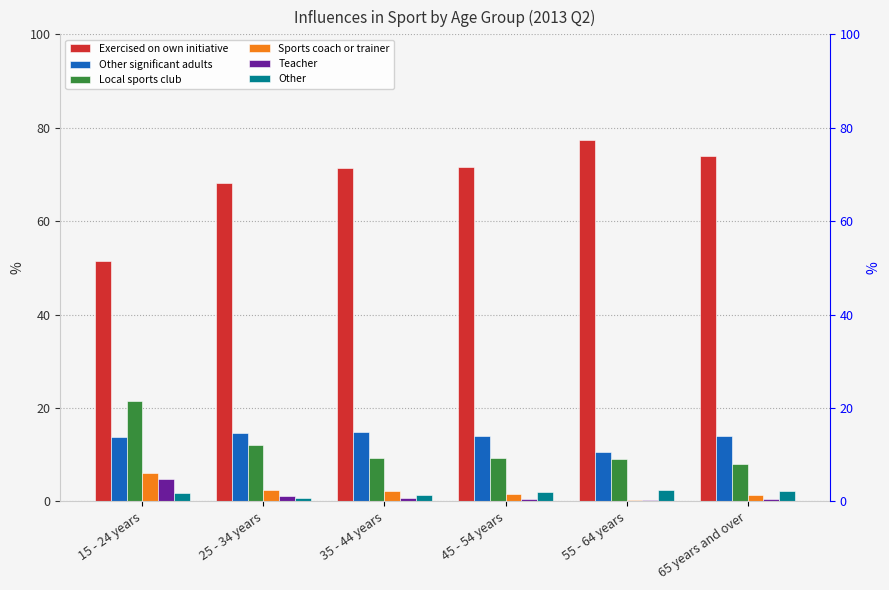

Reading left to right, list all the values displayed in this chart.

Exercised on own initiative: 15 - 24 years=51.5	25 - 34 years=68.1	35 - 44 years=71.4	45 - 54 years=71.7	55 - 64 years=77.3	65 years and over=73.9
Other significant adults: 15 - 24 years=13.8	25 - 34 years=14.6	35 - 44 years=14.9	45 - 54 years=14.1	55 - 64 years=10.6	65 years and over=14.0
Local sports club: 15 - 24 years=21.6	25 - 34 years=12.1	35 - 44 years=9.3	45 - 54 years=9.2	55 - 64 years=9.0	65 years and over=8.0
Sports coach or trainer: 15 - 24 years=6.0	25 - 34 years=2.5	35 - 44 years=2.2	45 - 54 years=1.6	55 - 64 years=0.3	65 years and over=1.3
Teacher: 15 - 24 years=4.8	25 - 34 years=1.2	35 - 44 years=0.7	45 - 54 years=0.6	55 - 64 years=0.3	65 years and over=0.5
Other: 15 - 24 years=1.8	25 - 34 years=0.8	35 - 44 years=1.3	45 - 54 years=2.0	55 - 64 years=2.5	65 years and over=2.3